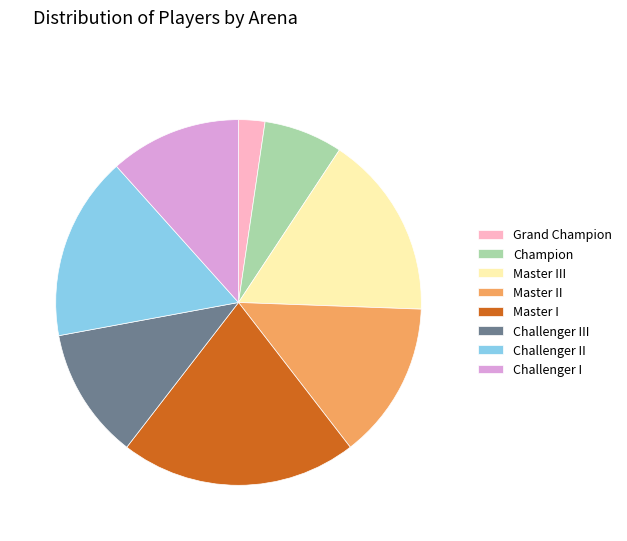

How many slices are in this pie chart?

8